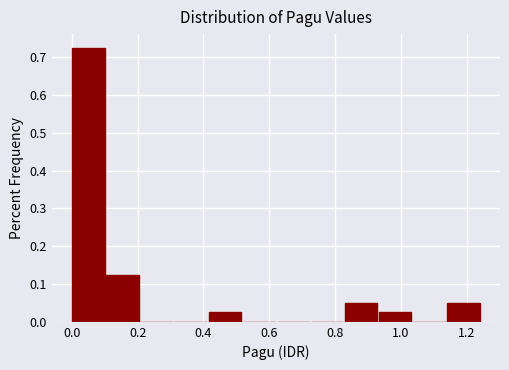

What is the height of the bar covering 0.84 to 0.94 on the x-axis? Neither the bar edges nor the heights are printed on the chart, so give them approximately, as read against the axes.

0.05